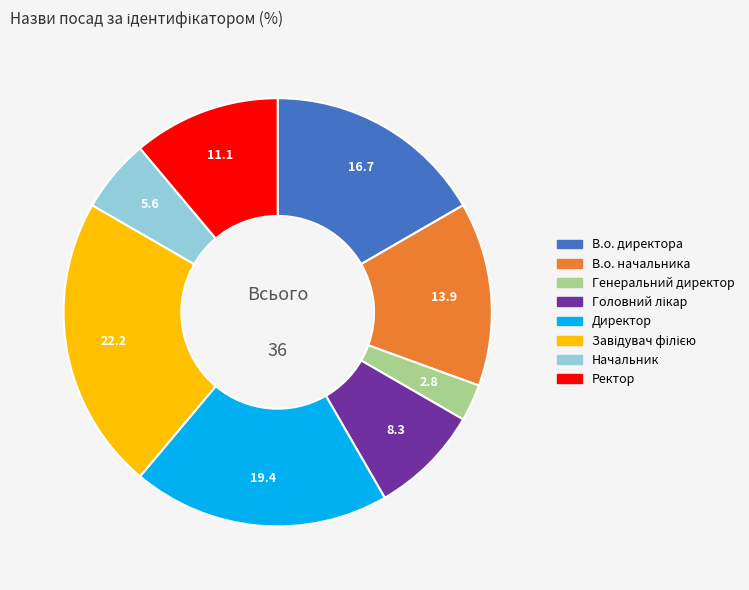

What is the ratio of the value at Директор to the value at В.о. директора?

1.2